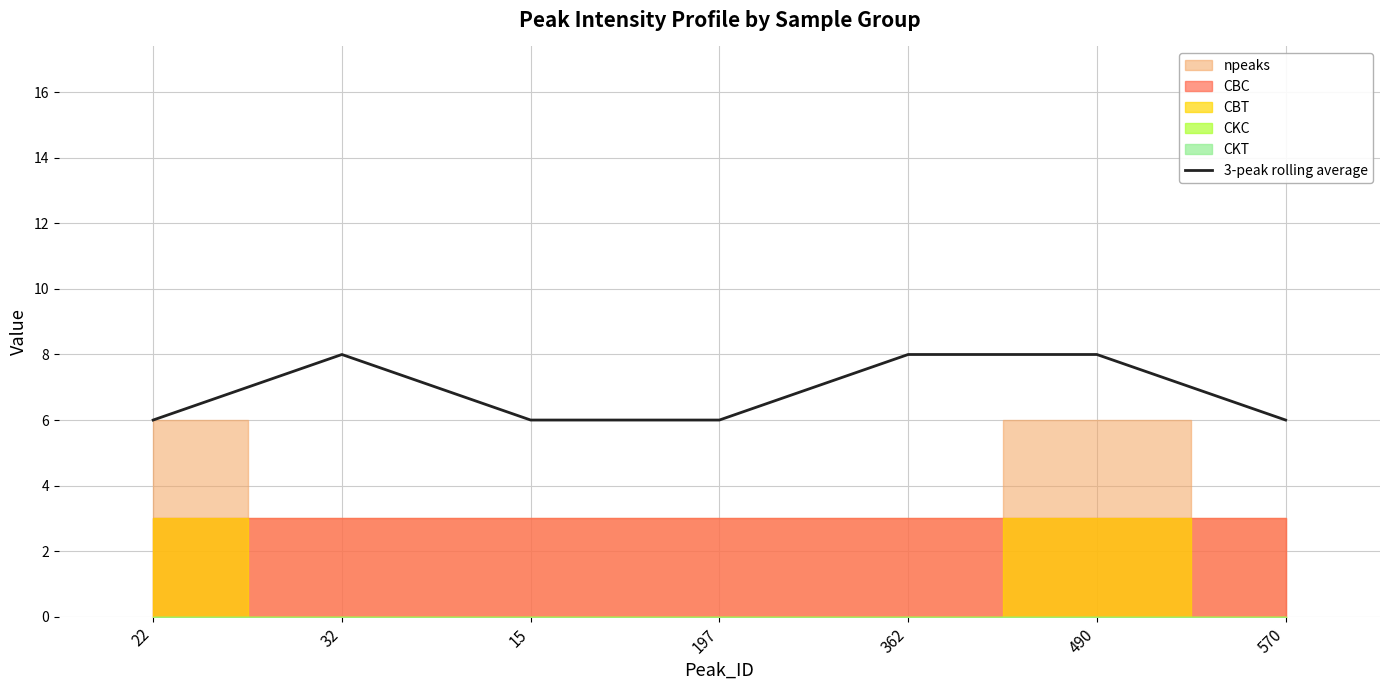

What position from the left is 22?

1